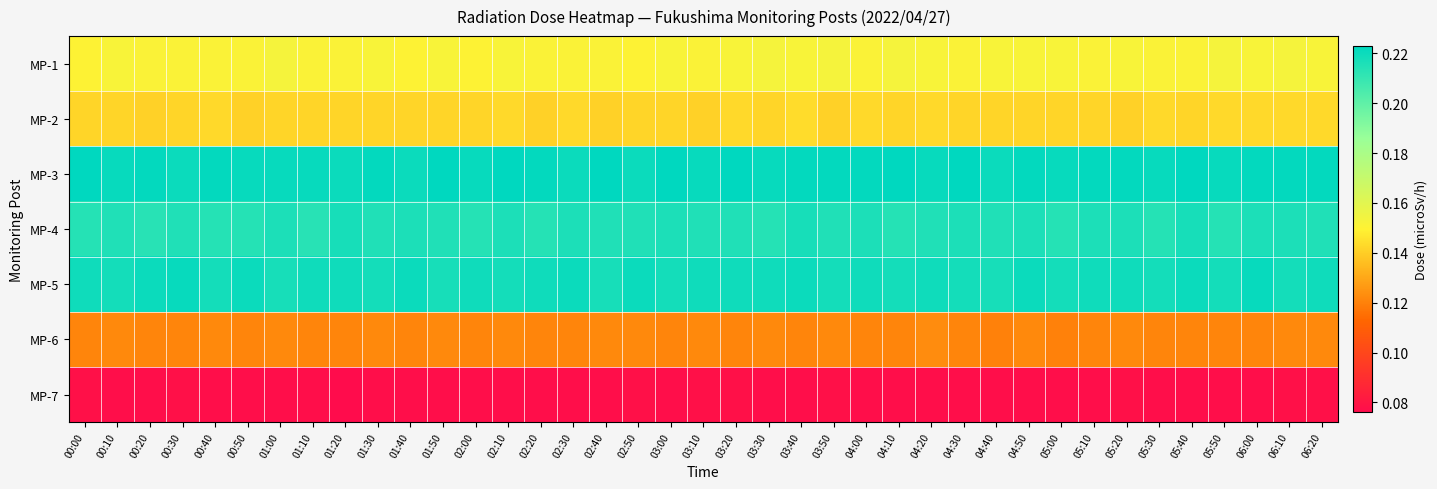

Reading right to left, transcribe all the data shown in this chart.

MP-1: 06:20=0.2	06:10=0.2	06:00=0.2	05:50=0.2	05:40=0.2	05:30=0.2	05:20=0.2	05:10=0.2	05:00=0.2	04:50=0.2	04:40=0.2	04:30=0.2	04:20=0.2	04:10=0.2	04:00=0.2	03:50=0.2	03:40=0.2	03:30=0.2	03:20=0.2	03:10=0.2	03:00=0.2	02:50=0.1	02:40=0.2	02:30=0.2	02:20=0.2	02:10=0.2	02:00=0.1	01:50=0.2	01:40=0.1	01:30=0.2	01:20=0.2	01:10=0.2	01:00=0.2	00:50=0.2	00:40=0.2	00:30=0.2	00:20=0.2	00:10=0.2	00:00=0.1
MP-2: 06:20=0.1	06:10=0.1	06:00=0.1	05:50=0.1	05:40=0.1	05:30=0.1	05:20=0.1	05:10=0.1	05:00=0.1	04:50=0.1	04:40=0.1	04:30=0.1	04:20=0.1	04:10=0.1	04:00=0.1	03:50=0.1	03:40=0.1	03:30=0.1	03:20=0.1	03:10=0.1	03:00=0.1	02:50=0.1	02:40=0.1	02:30=0.1	02:20=0.1	02:10=0.1	02:00=0.1	01:50=0.1	01:40=0.1	01:30=0.1	01:20=0.1	01:10=0.1	01:00=0.1	00:50=0.1	00:40=0.1	00:30=0.1	00:20=0.1	00:10=0.1	00:00=0.1
MP-3: 06:20=0.2	06:10=0.2	06:00=0.2	05:50=0.2	05:40=0.2	05:30=0.2	05:20=0.2	05:10=0.2	05:00=0.2	04:50=0.2	04:40=0.2	04:30=0.2	04:20=0.2	04:10=0.2	04:00=0.2	03:50=0.2	03:40=0.2	03:30=0.2	03:20=0.2	03:10=0.2	03:00=0.2	02:50=0.2	02:40=0.2	02:30=0.2	02:20=0.2	02:10=0.2	02:00=0.2	01:50=0.2	01:40=0.2	01:30=0.2	01:20=0.2	01:10=0.2	01:00=0.2	00:50=0.2	00:40=0.2	00:30=0.2	00:20=0.2	00:10=0.2	00:00=0.2
MP-4: 06:20=0.2	06:10=0.2	06:00=0.2	05:50=0.2	05:40=0.2	05:30=0.2	05:20=0.2	05:10=0.2	05:00=0.2	04:50=0.2	04:40=0.2	04:30=0.2	04:20=0.2	04:10=0.2	04:00=0.2	03:50=0.2	03:40=0.2	03:30=0.2	03:20=0.2	03:10=0.2	03:00=0.2	02:50=0.2	02:40=0.2	02:30=0.2	02:20=0.2	02:10=0.2	02:00=0.2	01:50=0.2	01:40=0.2	01:30=0.2	01:20=0.2	01:10=0.2	01:00=0.2	00:50=0.2	00:40=0.2	00:30=0.2	00:20=0.2	00:10=0.2	00:00=0.2
MP-5: 06:20=0.2	06:10=0.2	06:00=0.2	05:50=0.2	05:40=0.2	05:30=0.2	05:20=0.2	05:10=0.2	05:00=0.2	04:50=0.2	04:40=0.2	04:30=0.2	04:20=0.2	04:10=0.2	04:00=0.2	03:50=0.2	03:40=0.2	03:30=0.2	03:20=0.2	03:10=0.2	03:00=0.2	02:50=0.2	02:40=0.2	02:30=0.2	02:20=0.2	02:10=0.2	02:00=0.2	01:50=0.2	01:40=0.2	01:30=0.2	01:20=0.2	01:10=0.2	01:00=0.2	00:50=0.2	00:40=0.2	00:30=0.2	00:20=0.2	00:10=0.2	00:00=0.2
MP-6: 06:20=0.1	06:10=0.1	06:00=0.1	05:50=0.1	05:40=0.1	05:30=0.1	05:20=0.1	05:10=0.1	05:00=0.1	04:50=0.1	04:40=0.1	04:30=0.1	04:20=0.1	04:10=0.1	04:00=0.1	03:50=0.1	03:40=0.1	03:30=0.1	03:20=0.1	03:10=0.1	03:00=0.1	02:50=0.1	02:40=0.1	02:30=0.1	02:20=0.1	02:10=0.1	02:00=0.1	01:50=0.1	01:40=0.1	01:30=0.1	01:20=0.1	01:10=0.1	01:00=0.1	00:50=0.1	00:40=0.1	00:30=0.1	00:20=0.1	00:10=0.1	00:00=0.1
MP-7: 06:20=0.1	06:10=0.1	06:00=0.1	05:50=0.1	05:40=0.1	05:30=0.1	05:20=0.1	05:10=0.1	05:00=0.1	04:50=0.1	04:40=0.1	04:30=0.1	04:20=0.1	04:10=0.1	04:00=0.1	03:50=0.1	03:40=0.1	03:30=0.1	03:20=0.1	03:10=0.1	03:00=0.1	02:50=0.1	02:40=0.1	02:30=0.1	02:20=0.1	02:10=0.1	02:00=0.1	01:50=0.1	01:40=0.1	01:30=0.1	01:20=0.1	01:10=0.1	01:00=0.1	00:50=0.1	00:40=0.1	00:30=0.1	00:20=0.1	00:10=0.1	00:00=0.1